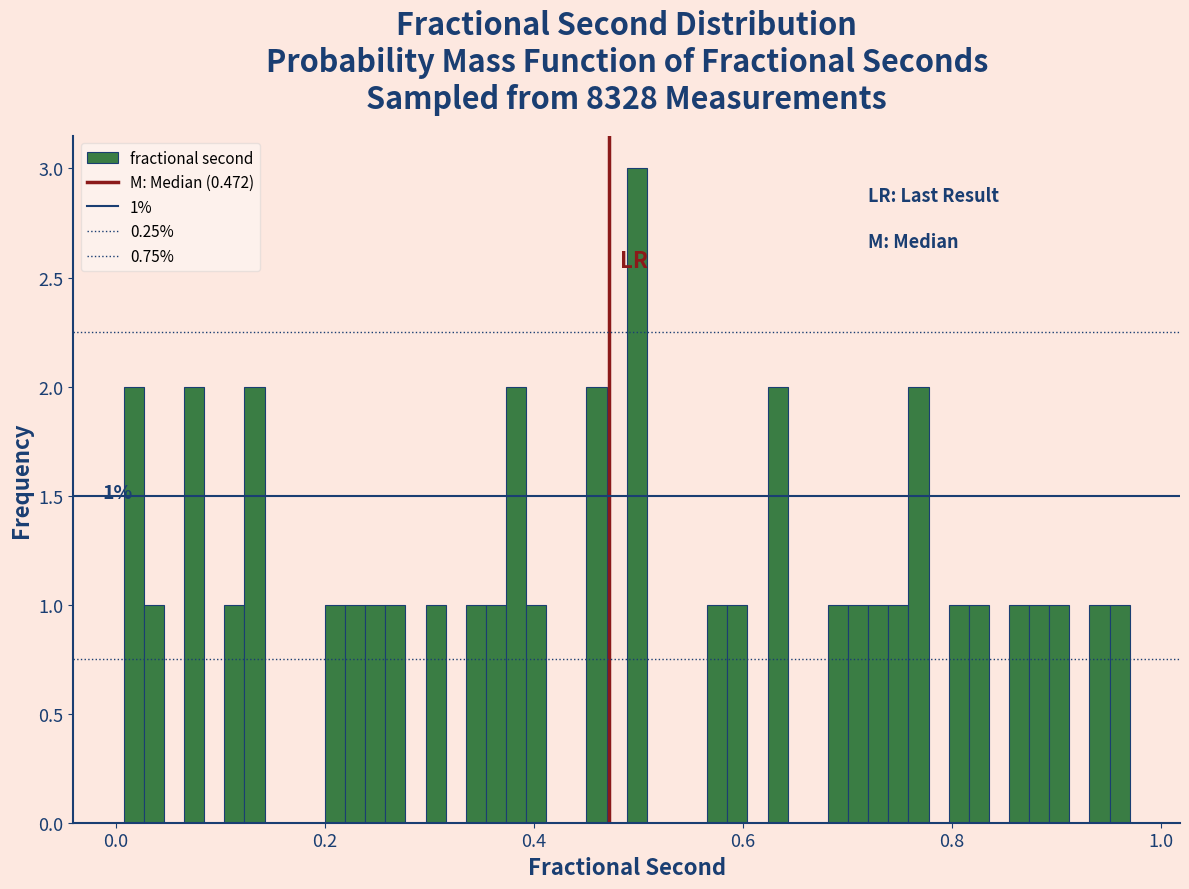

Around what value on the x-axis is the tallest bar? Give the approximate position of its centre, as read against the axis.

0.50